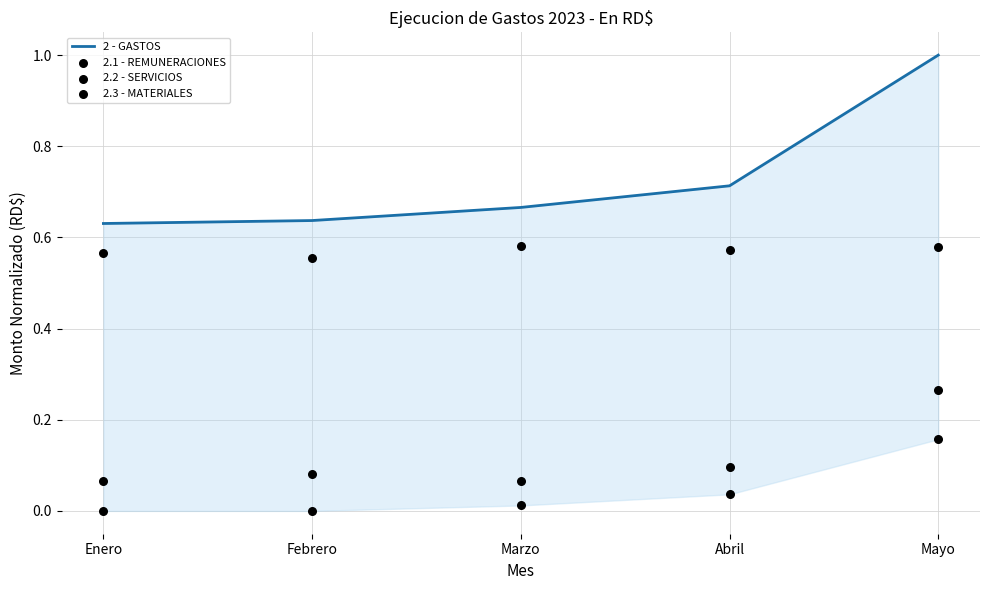

Which series has the largest Y range (max minus min)?

2 - GASTOS